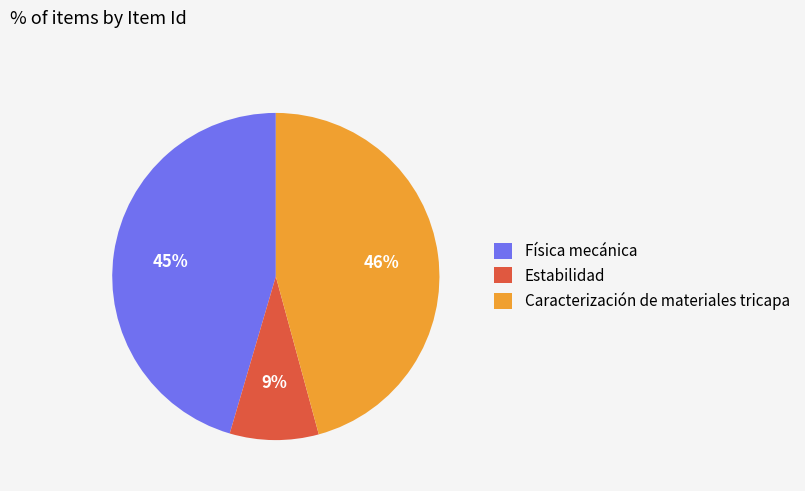

What is the smallest slice in the pie chart?

Estabilidad